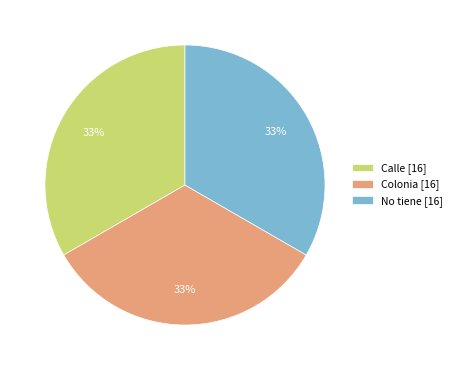

The Colonia [16] slice represents 26% of the pie. True or false?

False